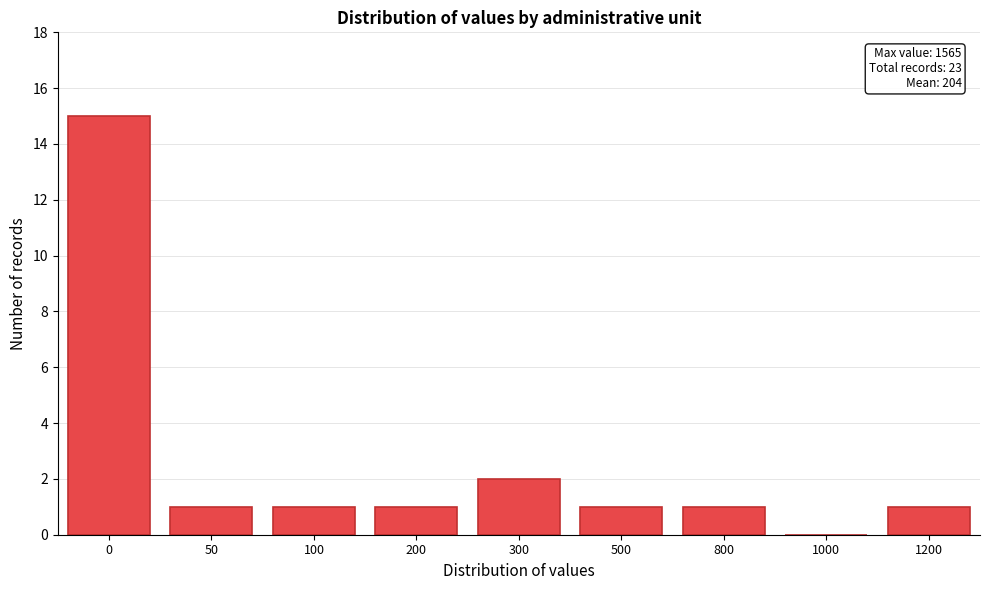

Reading right to left, extract all data points from this chart.

1200=1	1000=0	800=1	500=1	300=2	200=1	100=1	50=1	0=15